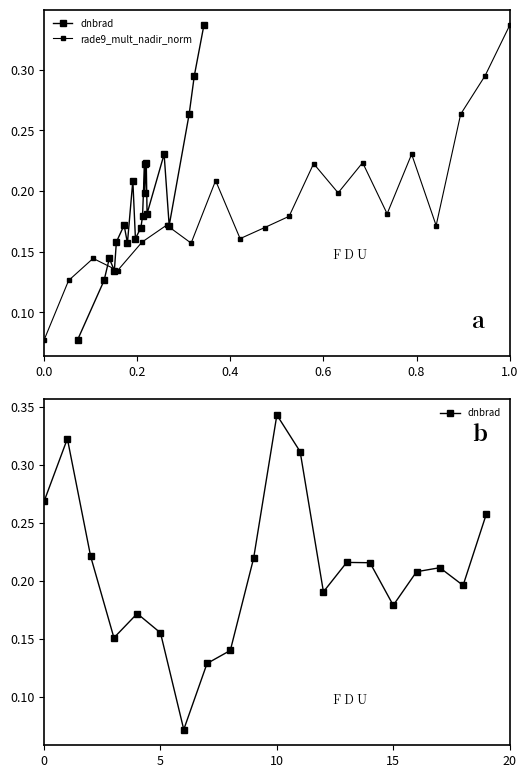

In rade9_mult_nadir_norm, how many points are higher than both neighbors (excluding endpoints)?

6